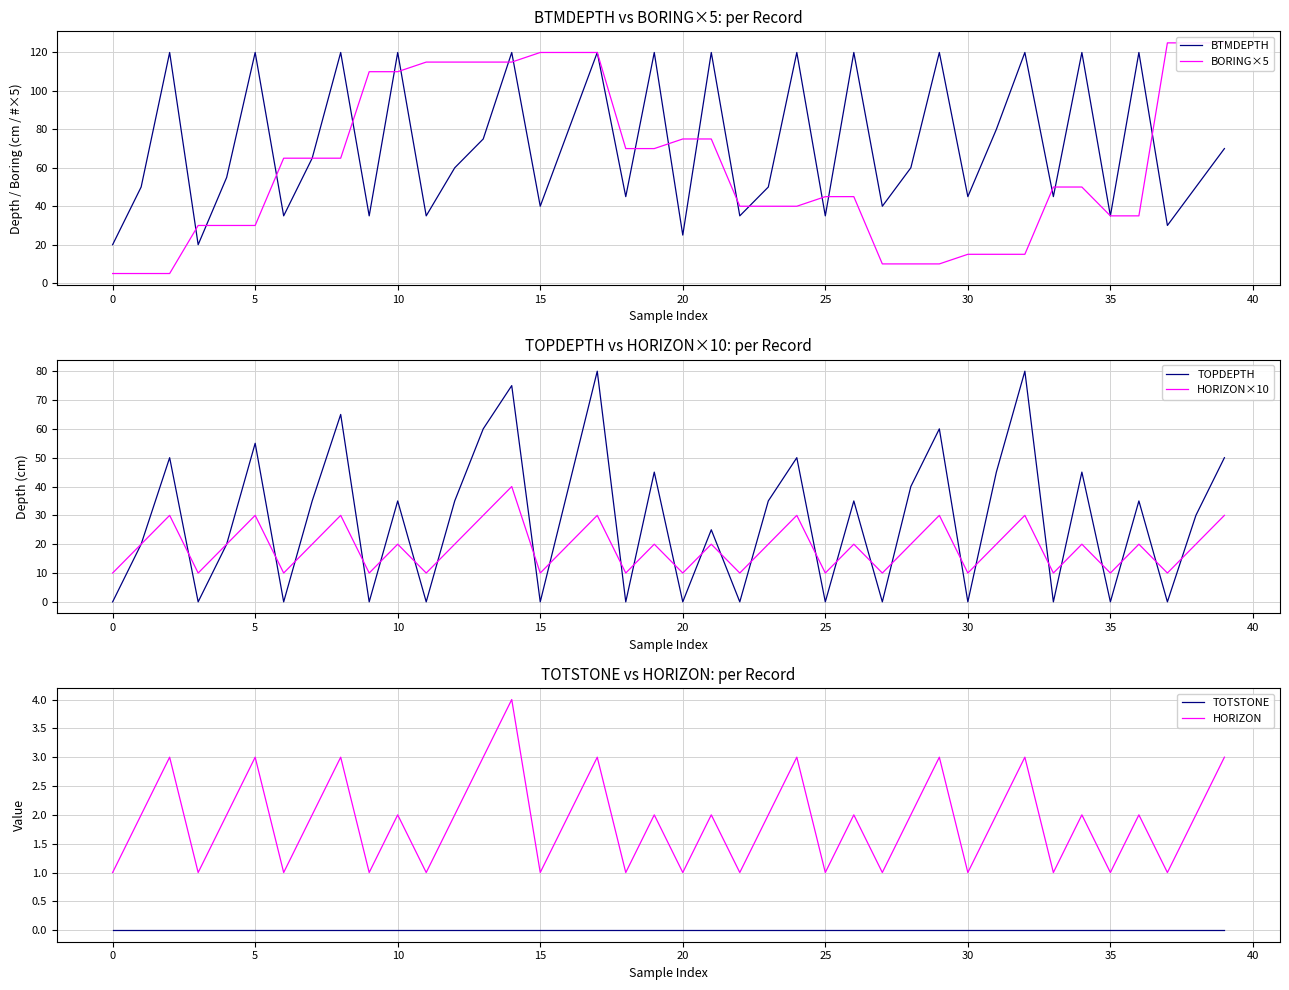

Is this an area chart (filled region under the line)?

No